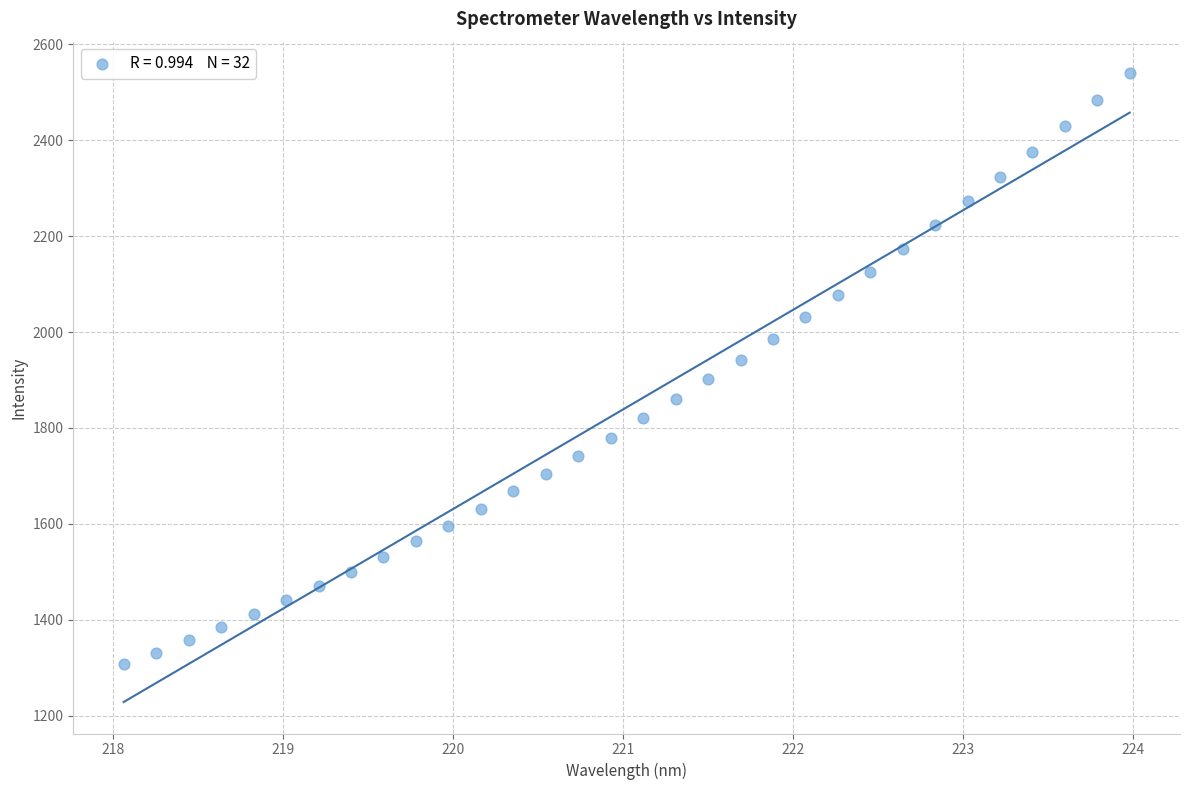

What is the range of Y values (max minus min)?

1231.3